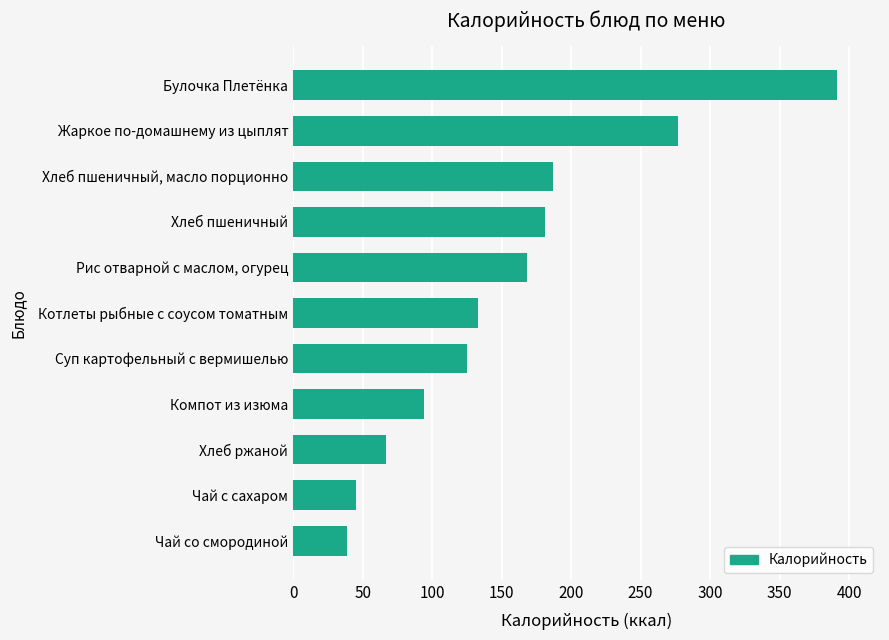

Is it true that the value at Рис отварной с маслом, огурец is 226?

False